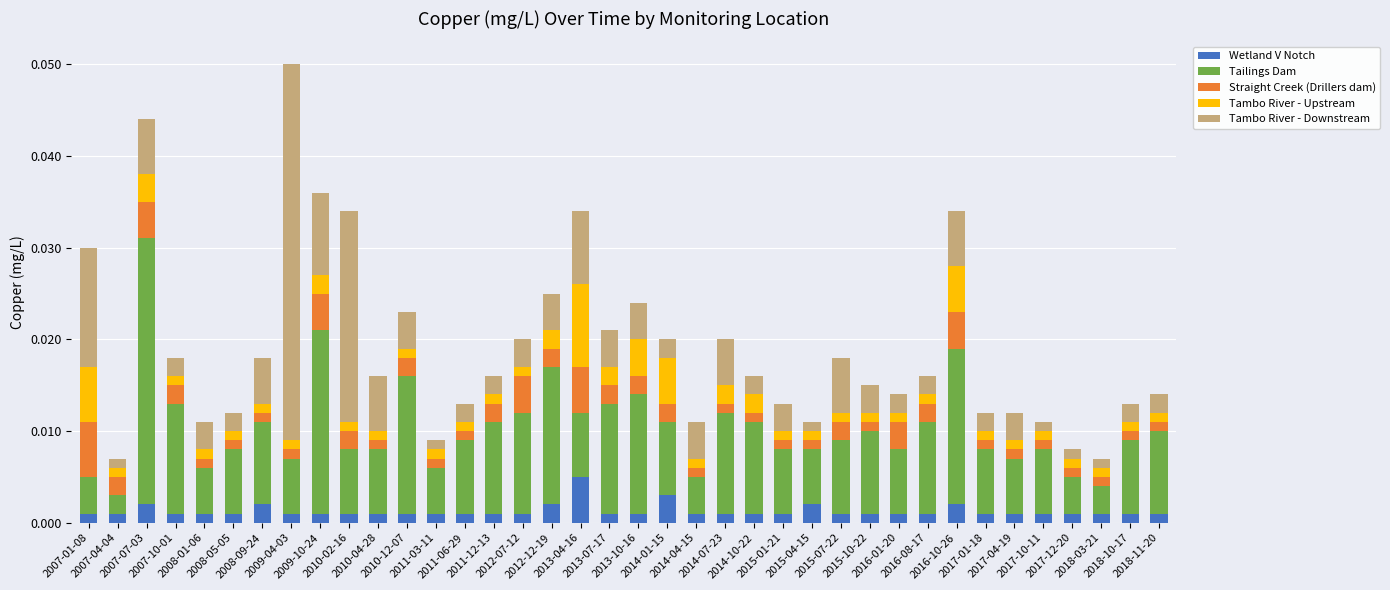

Does the chart contain stacked bars?

Yes